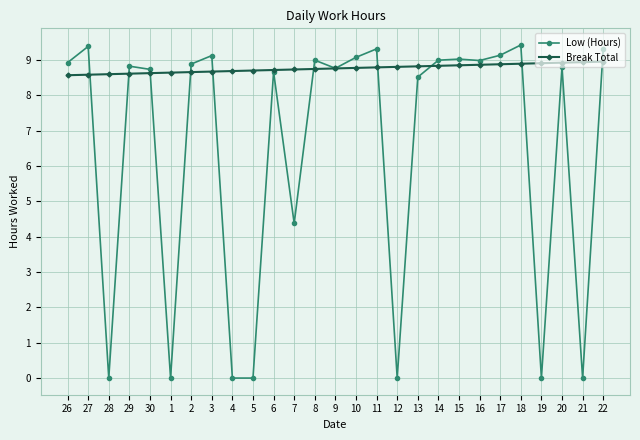

List the series in order of their peak value, highest first.

Low (Hours), Break Total